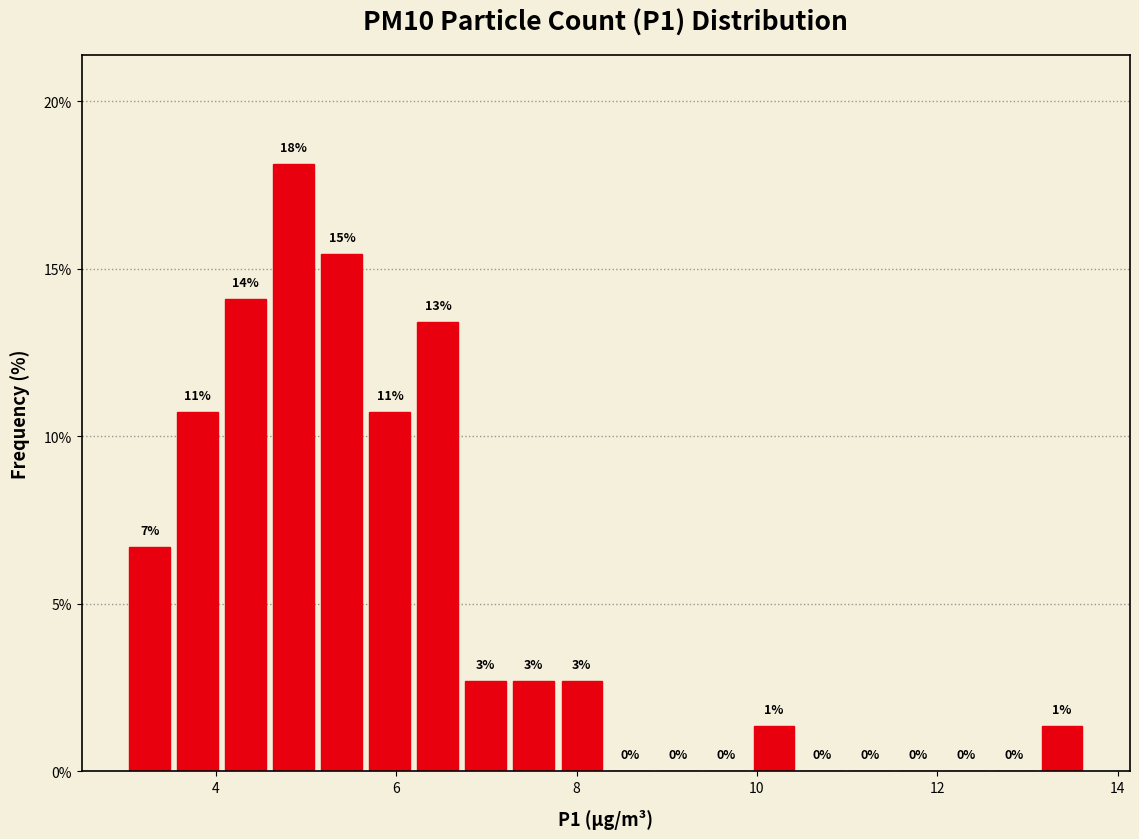

Read against the x-axis, roughly where is the centre of the tallest bar?

4.8